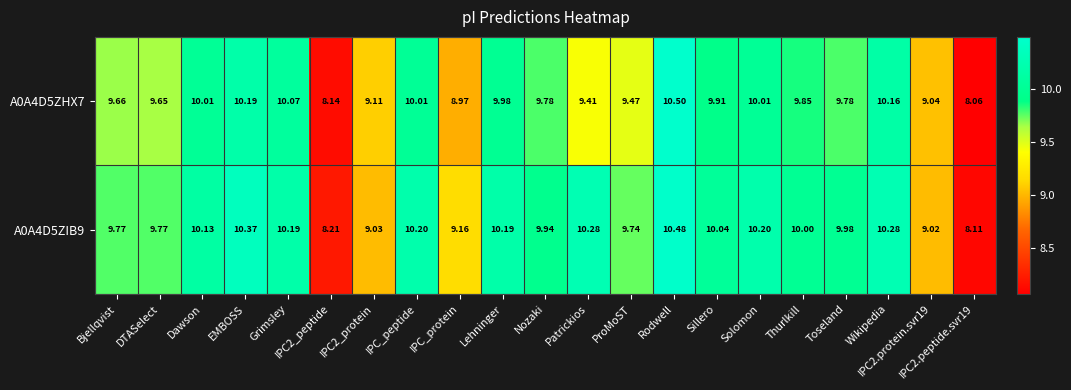

Which series has the largest total across all categories?

A0A4D5ZIB9